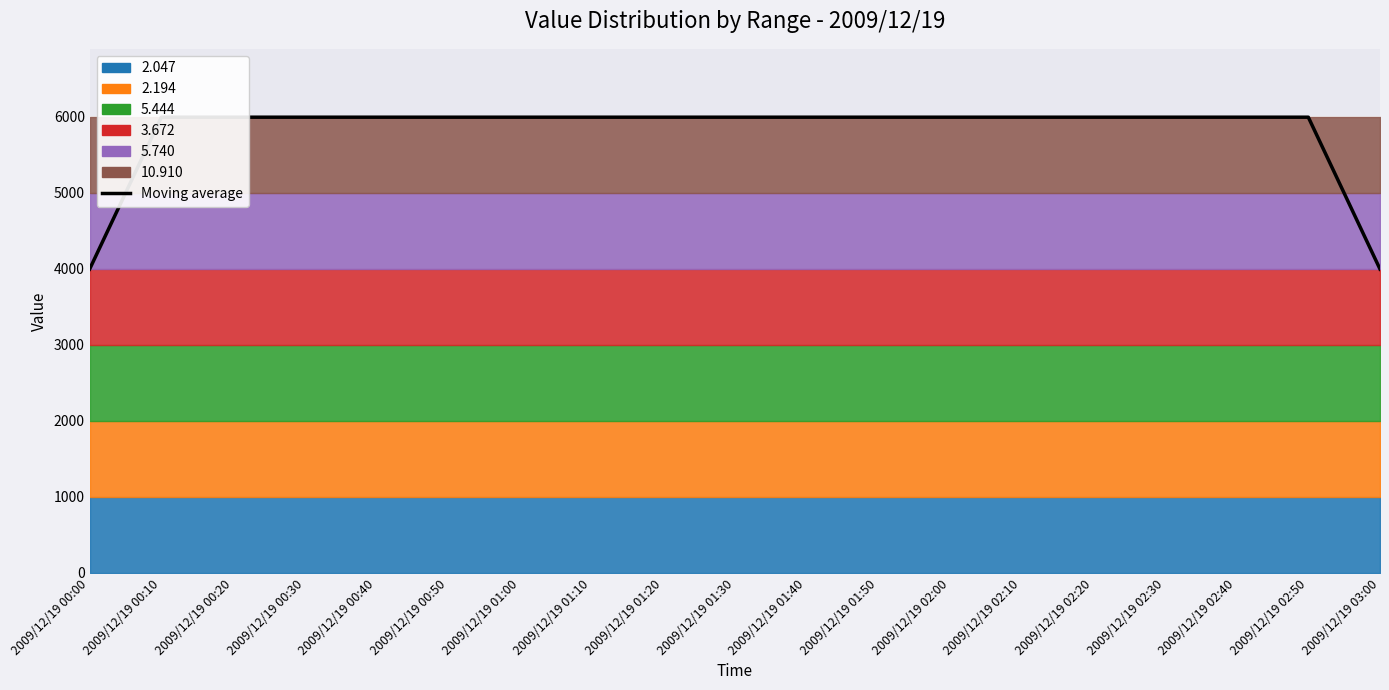

True or false: the data shows 3886 at 2009/12/19 00:30.

False